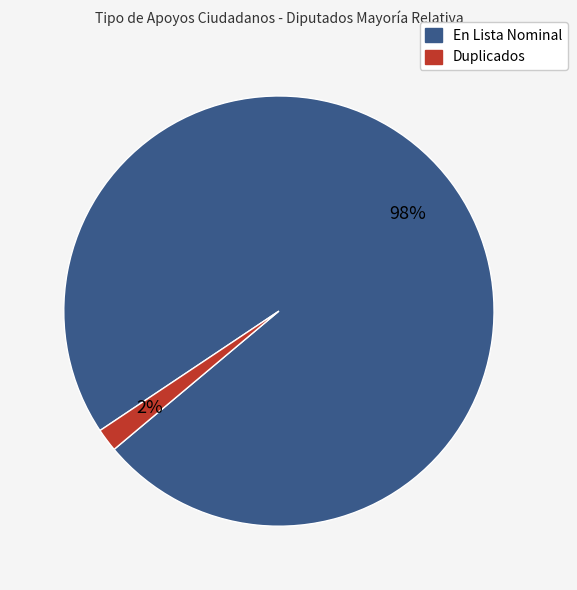

Which has a higher value, En Lista Nominal or Duplicados?

En Lista Nominal